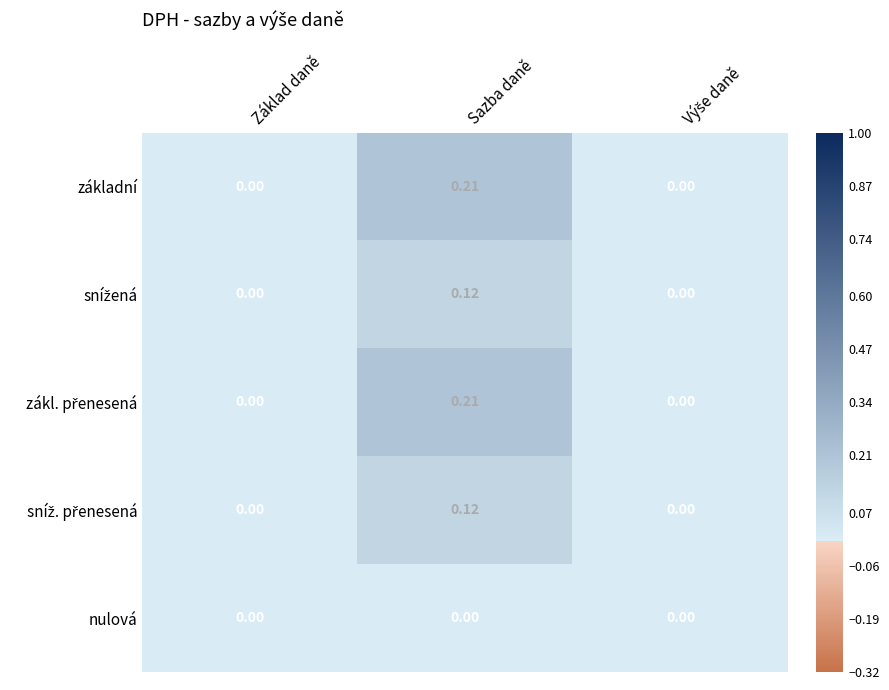

At which category is the sum across all series the highest?

Sazba daně